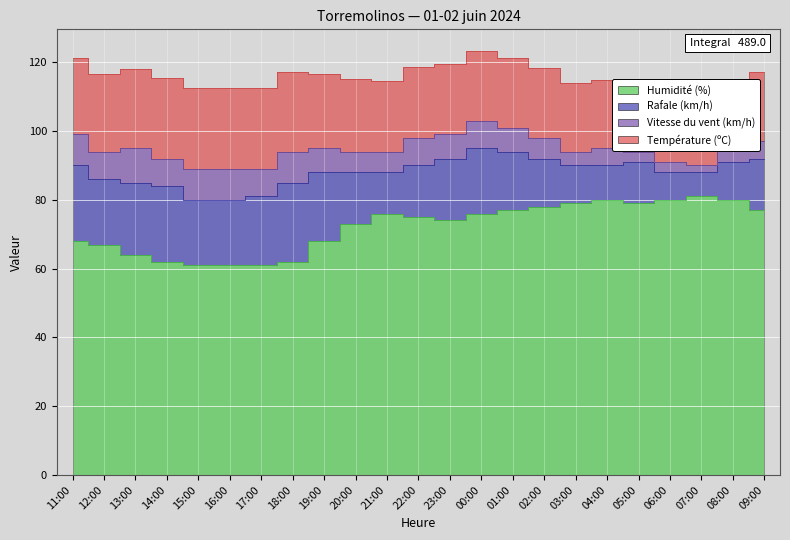

The Température (ºC) series shows 21.0 at 20:00. True or false?

True